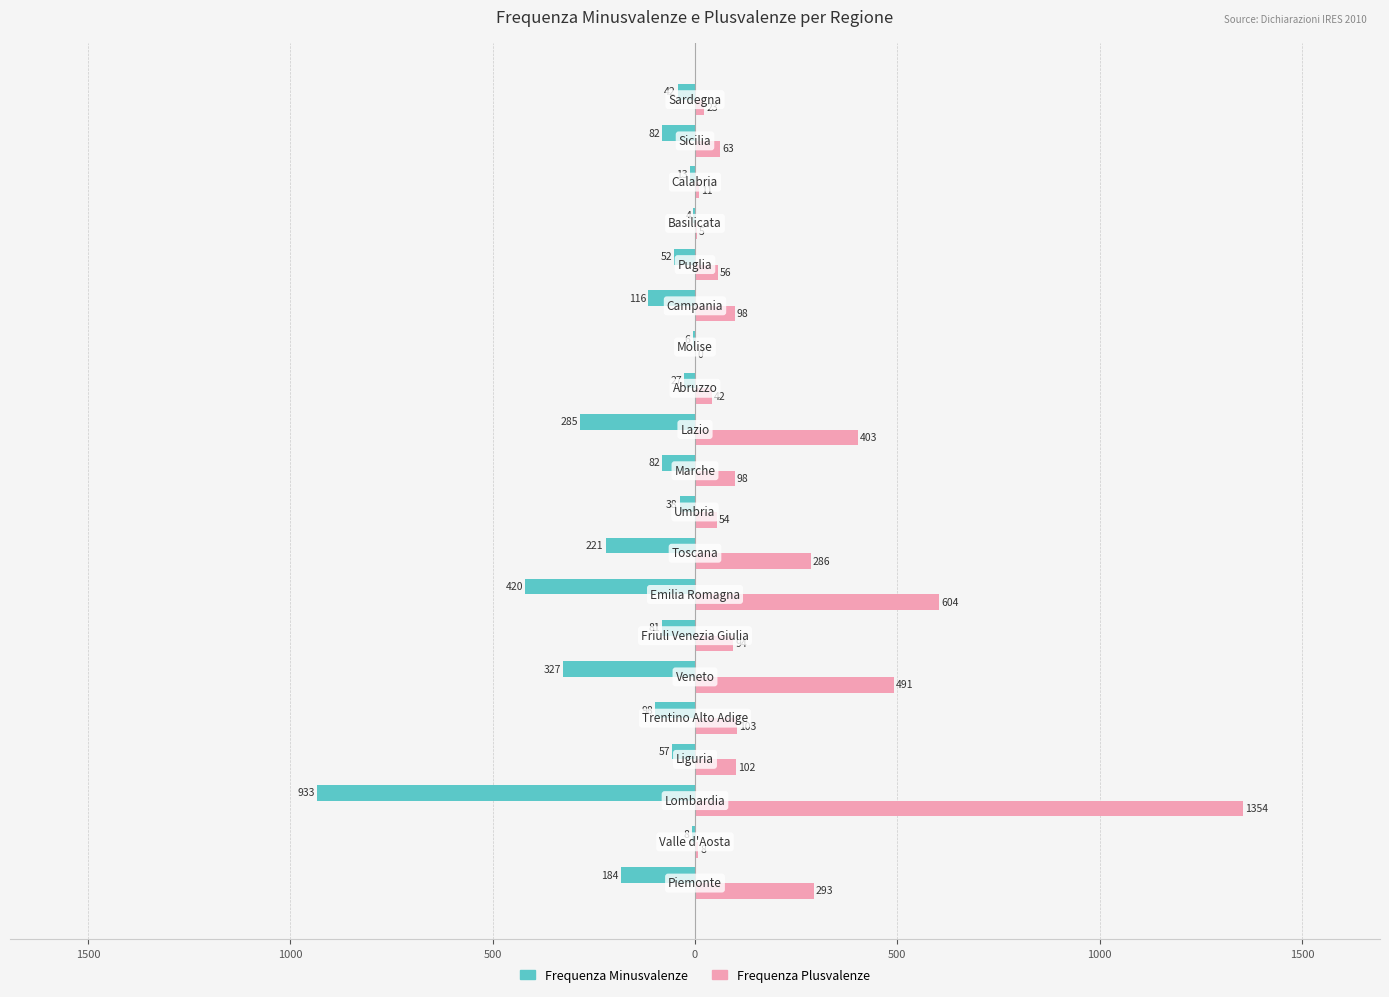

What are all the series names shown in the legend?

Frequenza Minusvalenze, Frequenza Plusvalenze